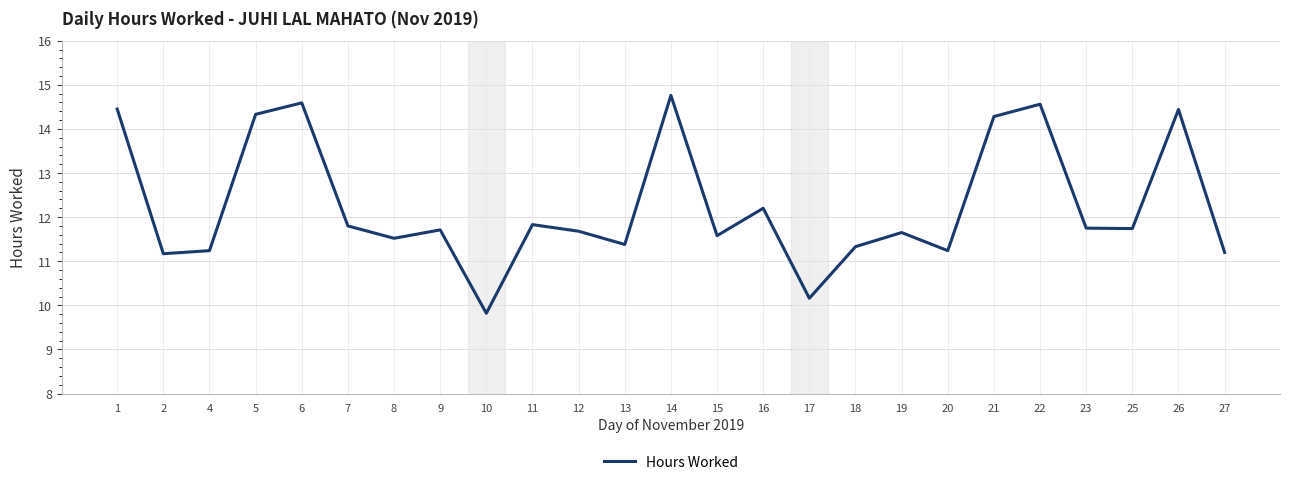

Which label corresponds to the smallest value in the chart?

10